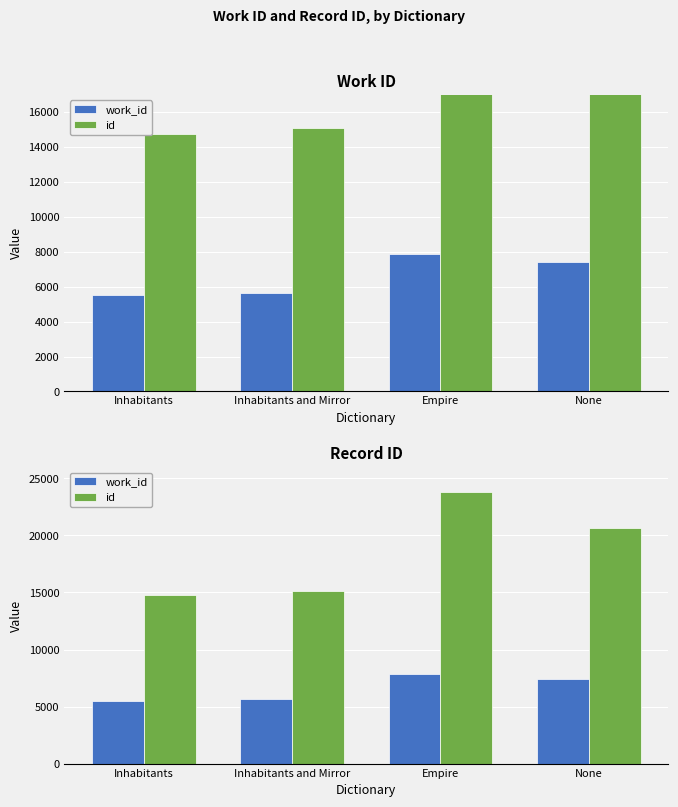

What is the maximum value shown in the chart?

23813